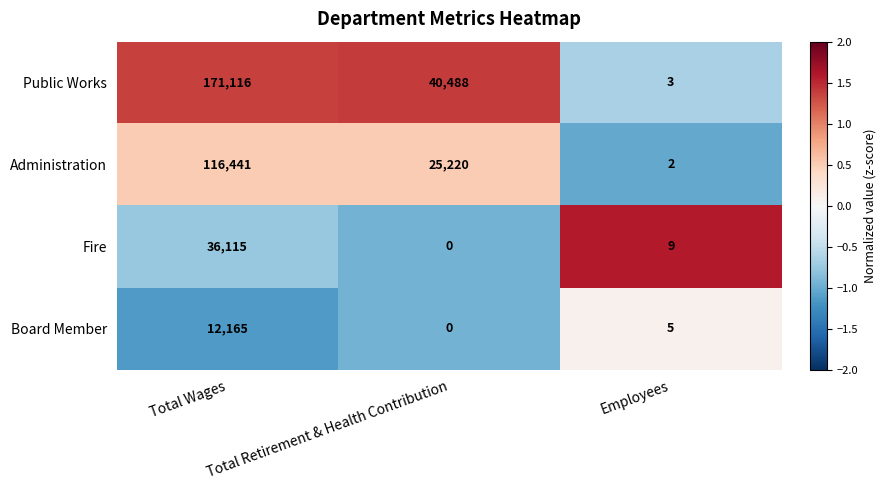

Rank the series by their maximum value, from highest to lowest.

Public Works, Administration, Fire, Board Member